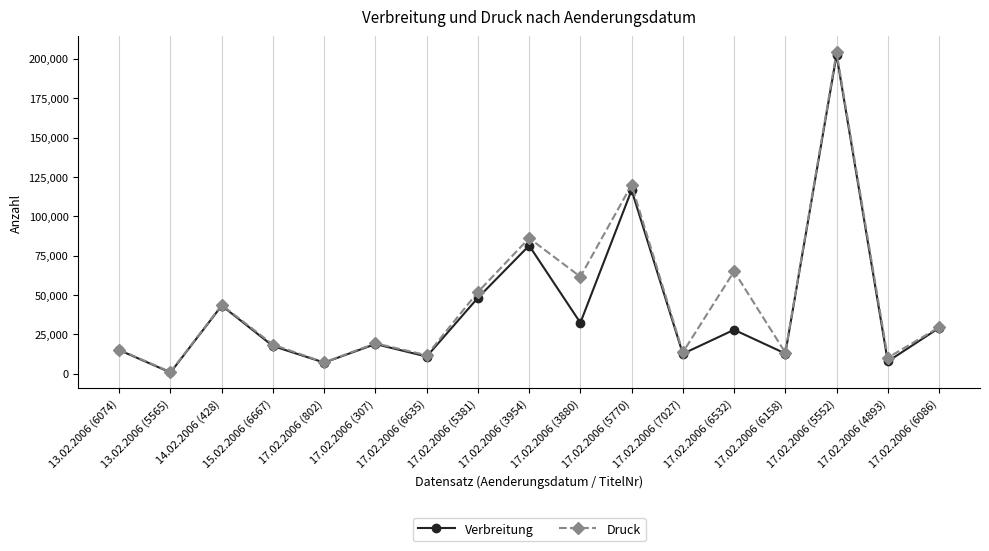

The Druck series shows 86121 at 17.02.2006 (3954). True or false?

True